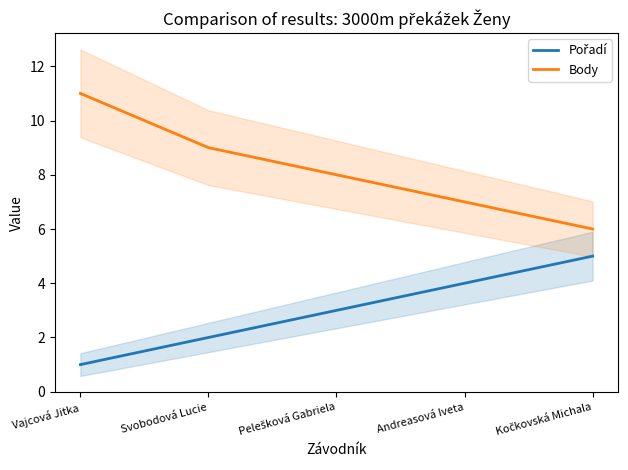

Which category has the lowest value across all series?

Vajcová Jitka